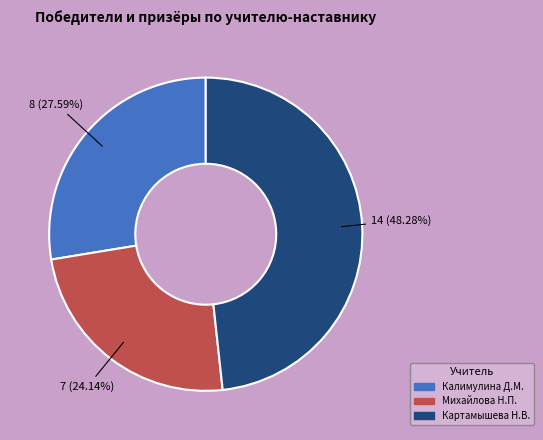

Is there a majority slice in this chart?

No